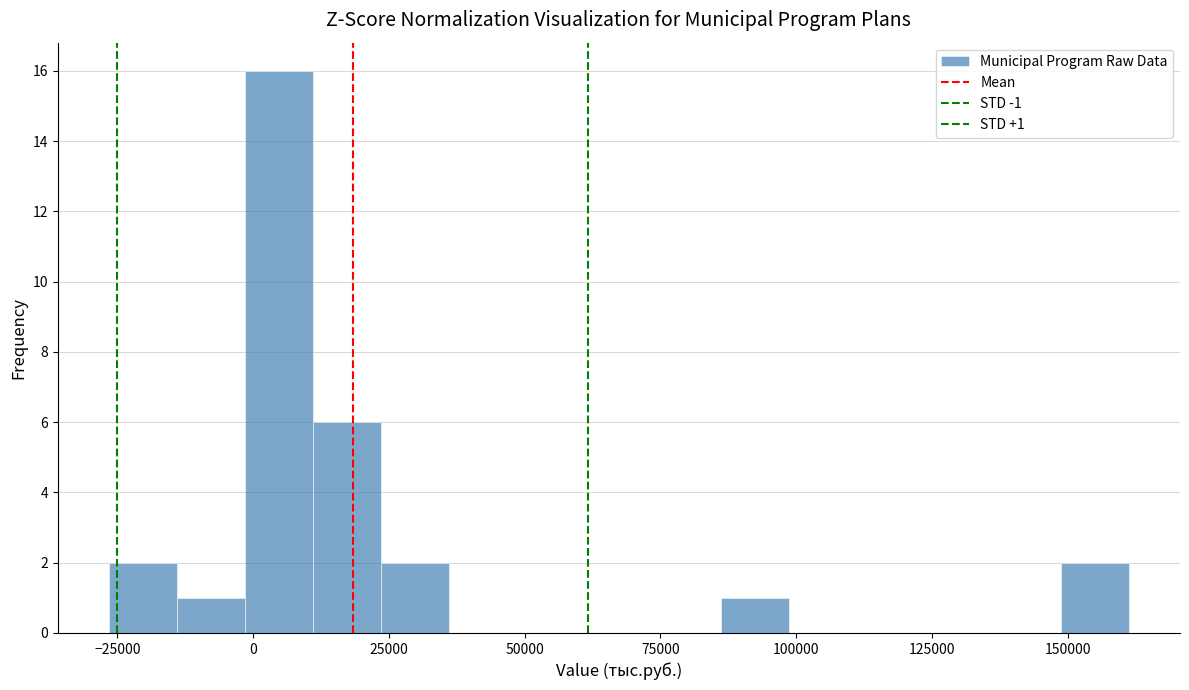

Around what value on the x-axis is the tallest bar? Give the approximate position of its centre, as read against the axis.

5000